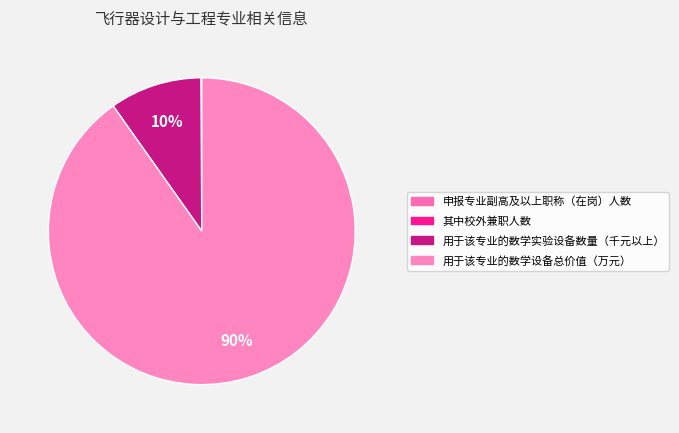

To the nearest percent, what is the difference between the largest and smallest slice percentages?

90%